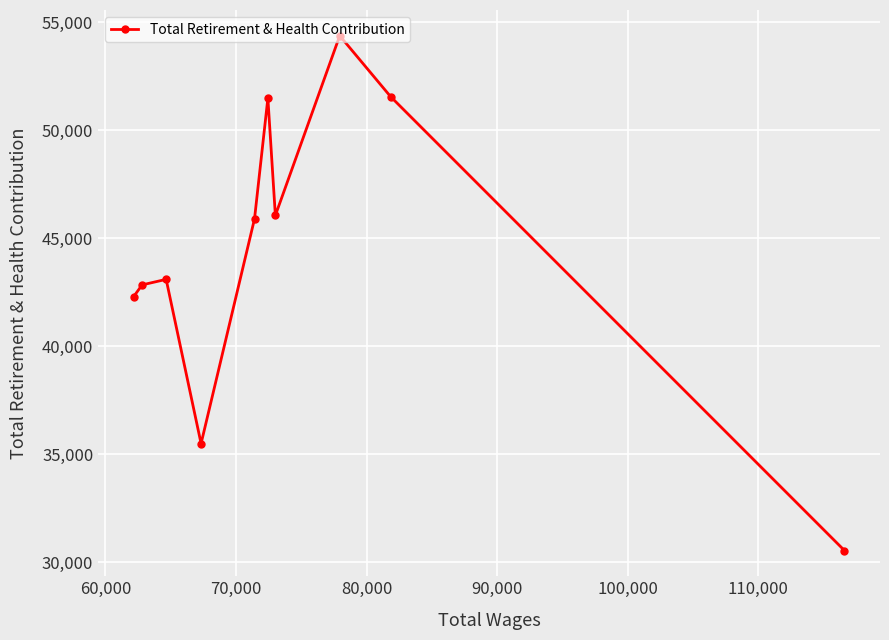

What is the sum of all values?

443610